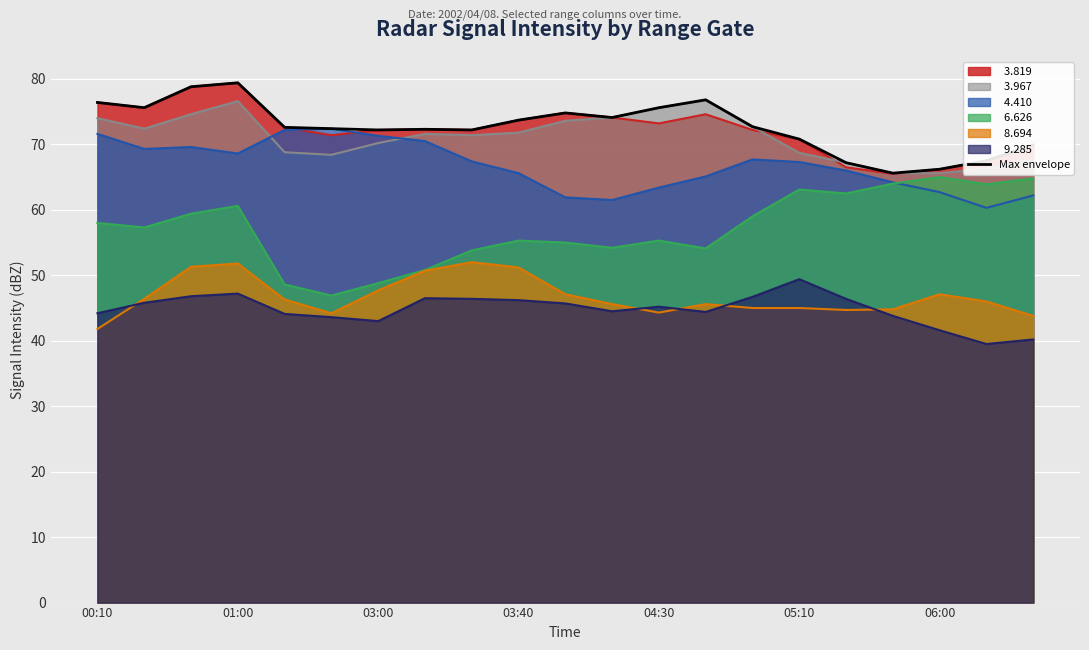

Reading left to right, list all the values displayed in this chart.

76.4	75.6	78.8	79.4	72.6	72.4	72.2	72.3	72.2	73.7	74.8	74.1	75.6	76.8	72.7	70.8	67.2	65.6	66.2	67.5	69.9